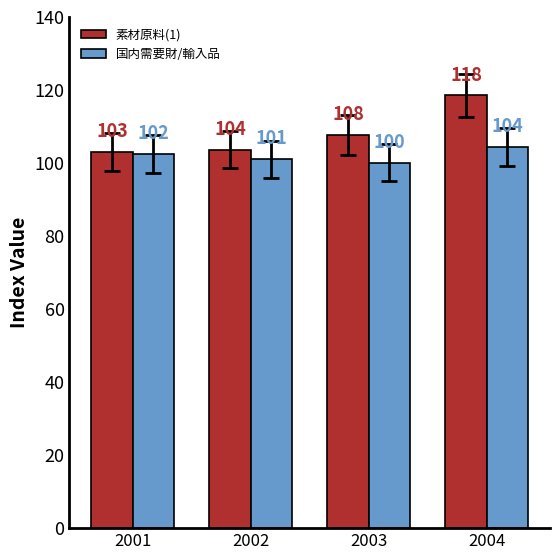

At which label does 国内需要財/輸入品 reach its peak?

2004